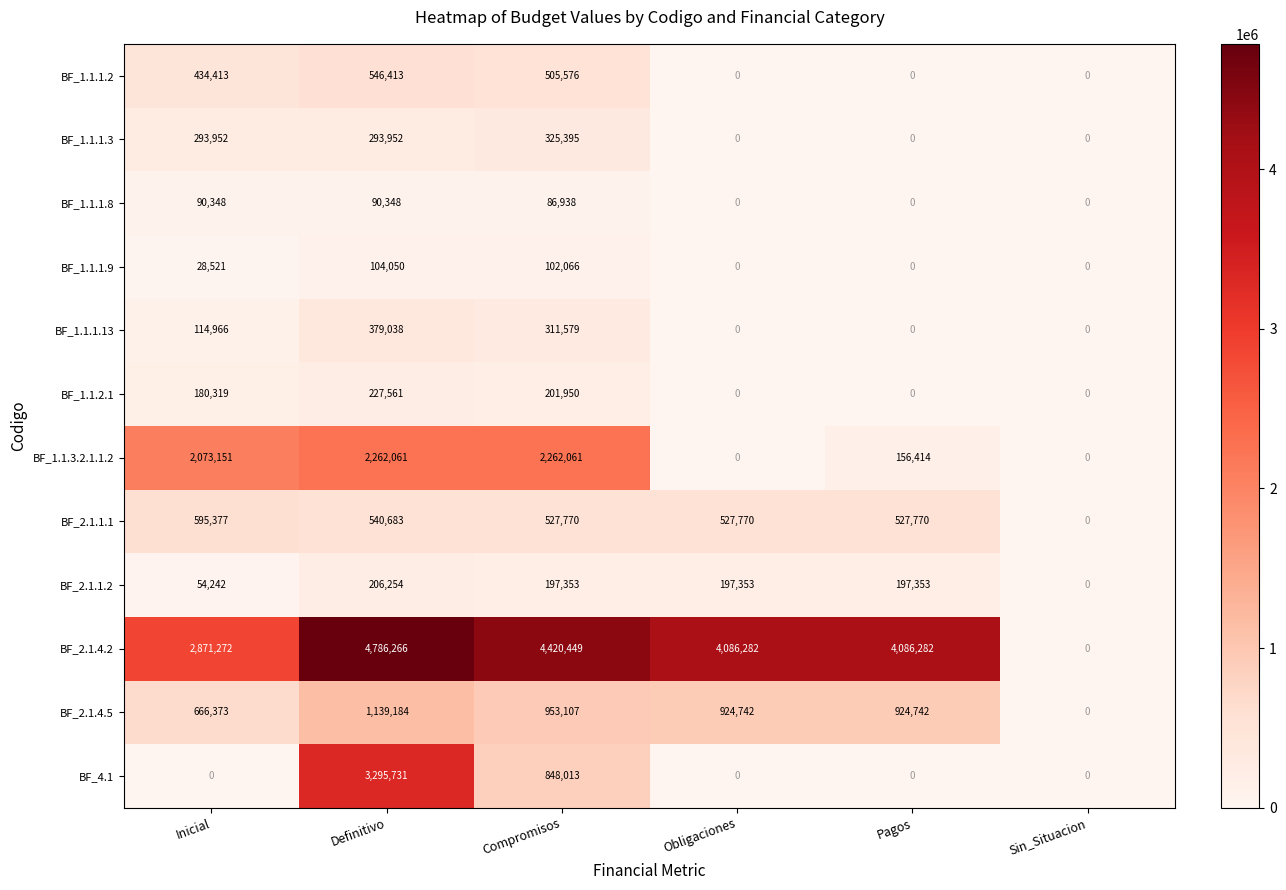

What is the difference between the BF_1.1.3.2.1.1.2 values at Compromisos and Obligaciones?

2262061